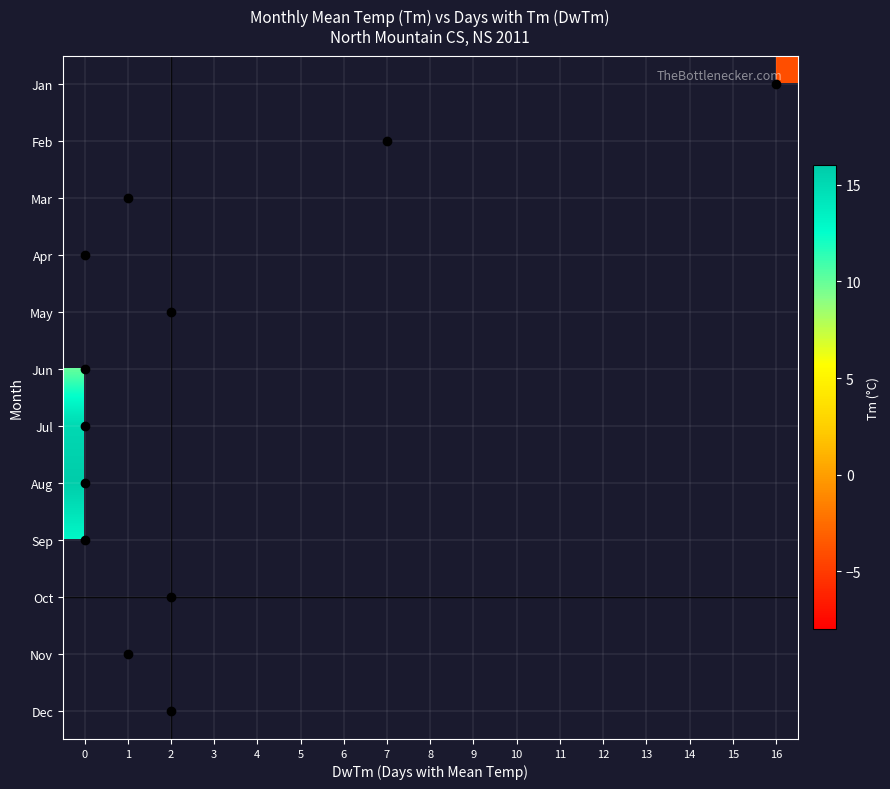

At which category does the chart reach its minimum across all series?

7